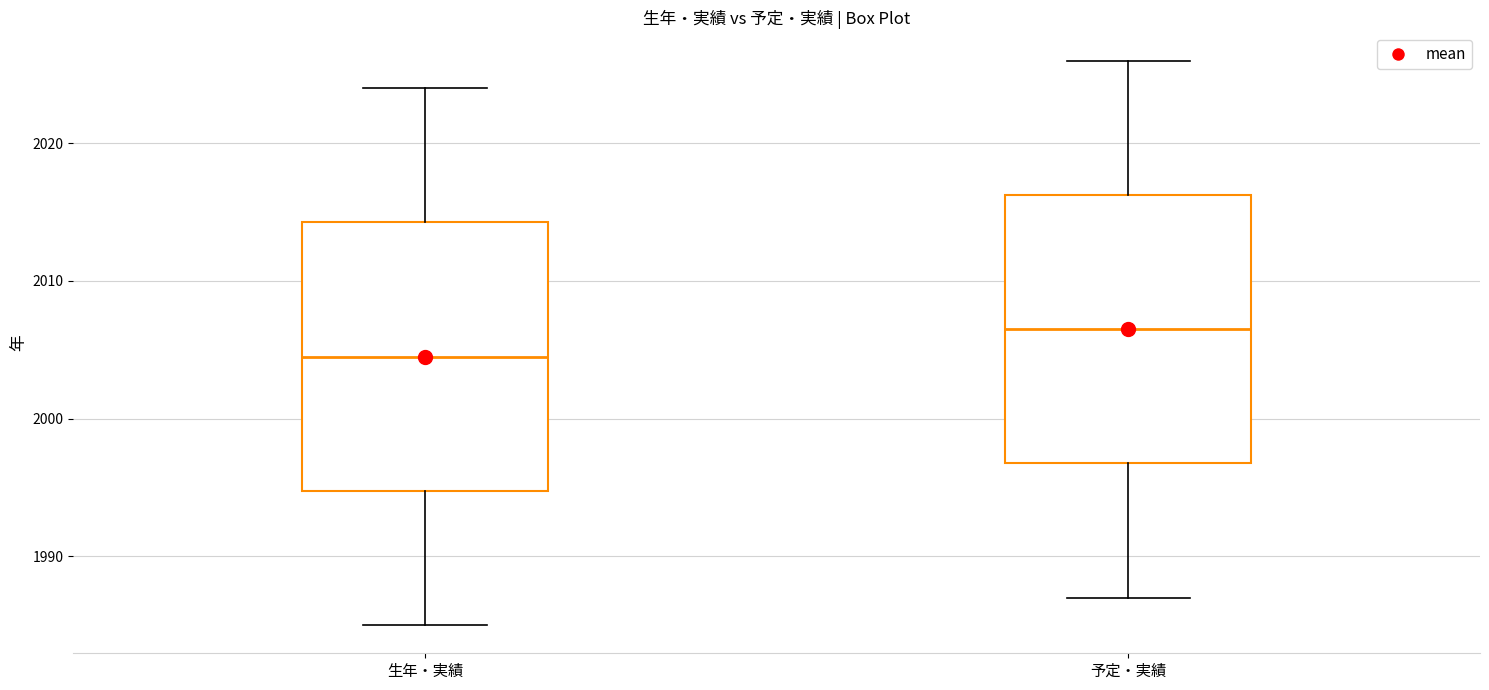

Which box has the highest median line?

予定・実績